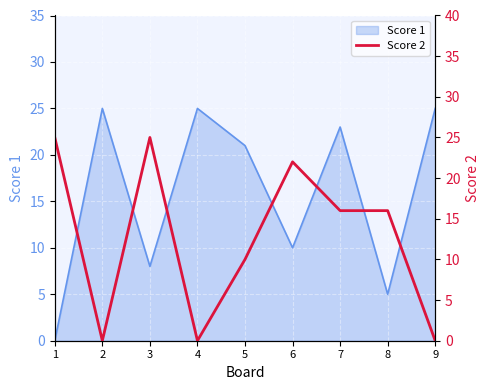

What is the highest value of the Score 1 series?

25